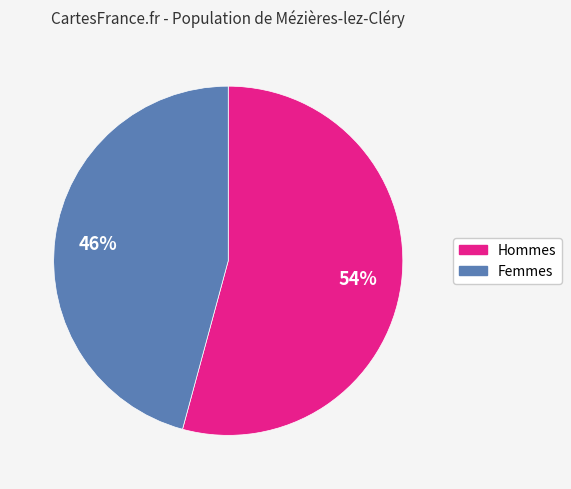

To the nearest percent, what is the average slice percentage?

50%